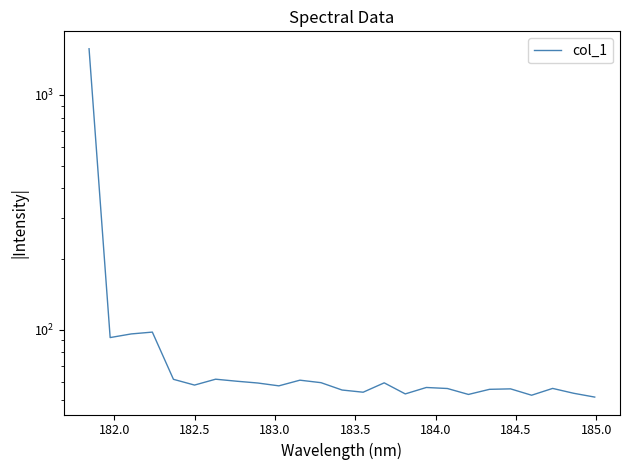

Does the chart have visible grid lines?

No